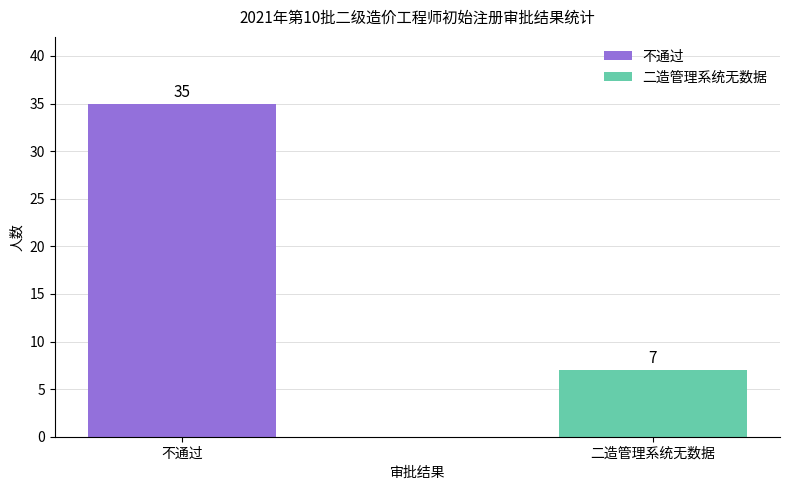

Reading left to right, list all the values displayed in this chart.

不通过=35	二造管理系统无数据=7